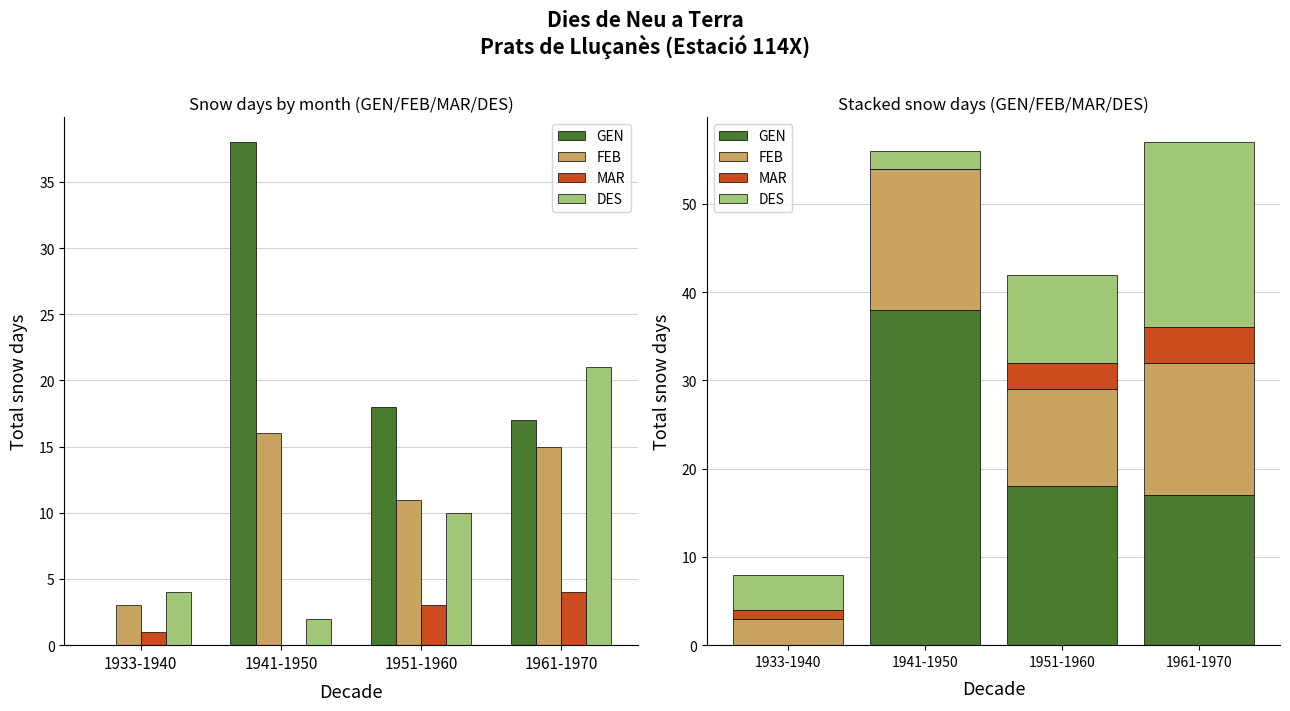

Reading left to right, list all the values displayed in this chart.

GEN: 1933-1940=0	1941-1950=38	1951-1960=18	1961-1970=17
FEB: 1933-1940=3	1941-1950=16	1951-1960=11	1961-1970=15
MAR: 1933-1940=1	1941-1950=0	1951-1960=3	1961-1970=4
DES: 1933-1940=4	1941-1950=2	1951-1960=10	1961-1970=21